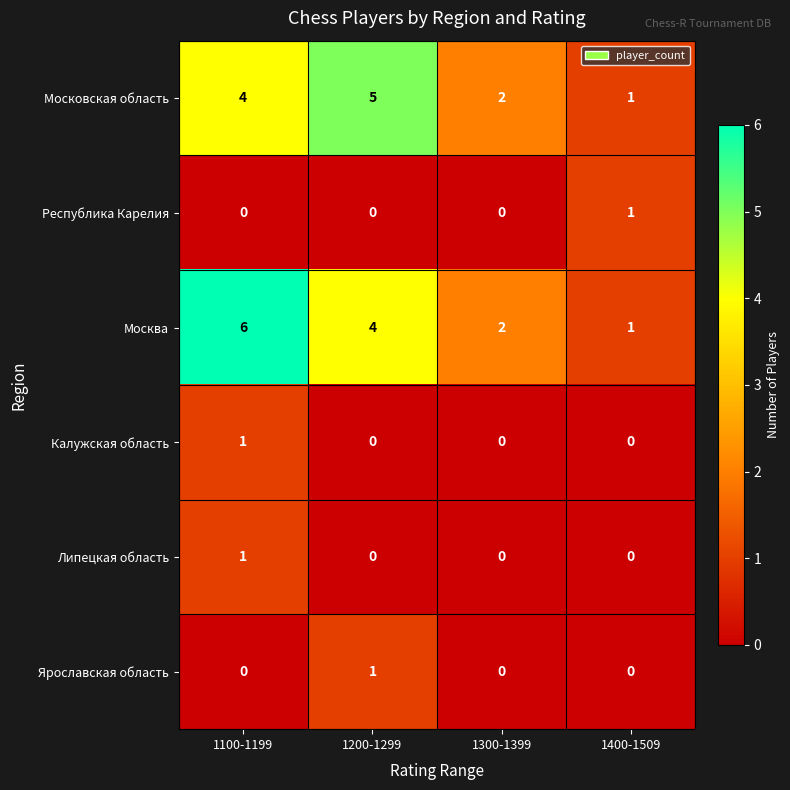

True or false: Липецкая область has a value of 0 at 1400-1509.

True